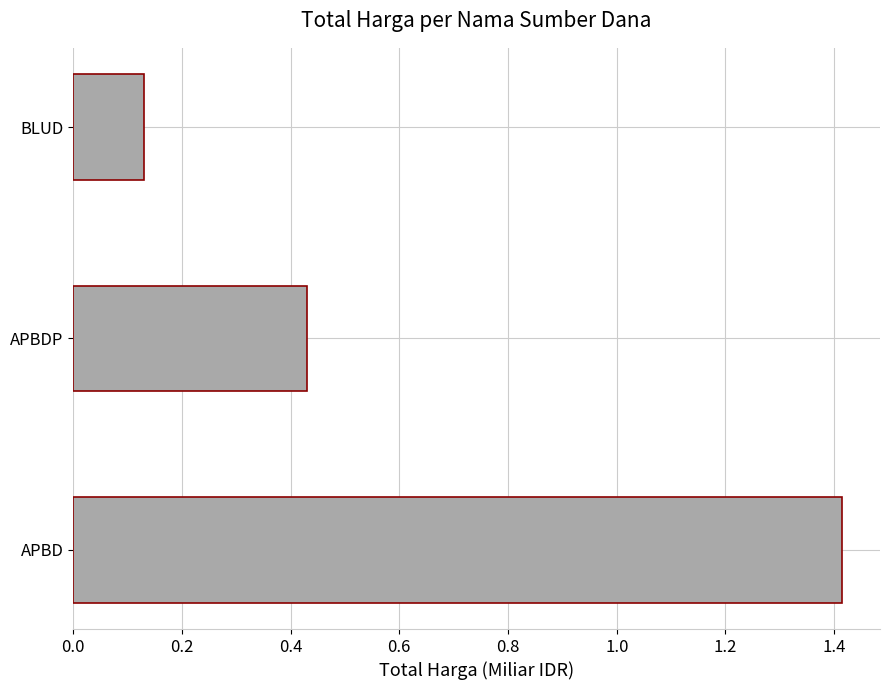

What is the maximum value shown in the chart?

1.4